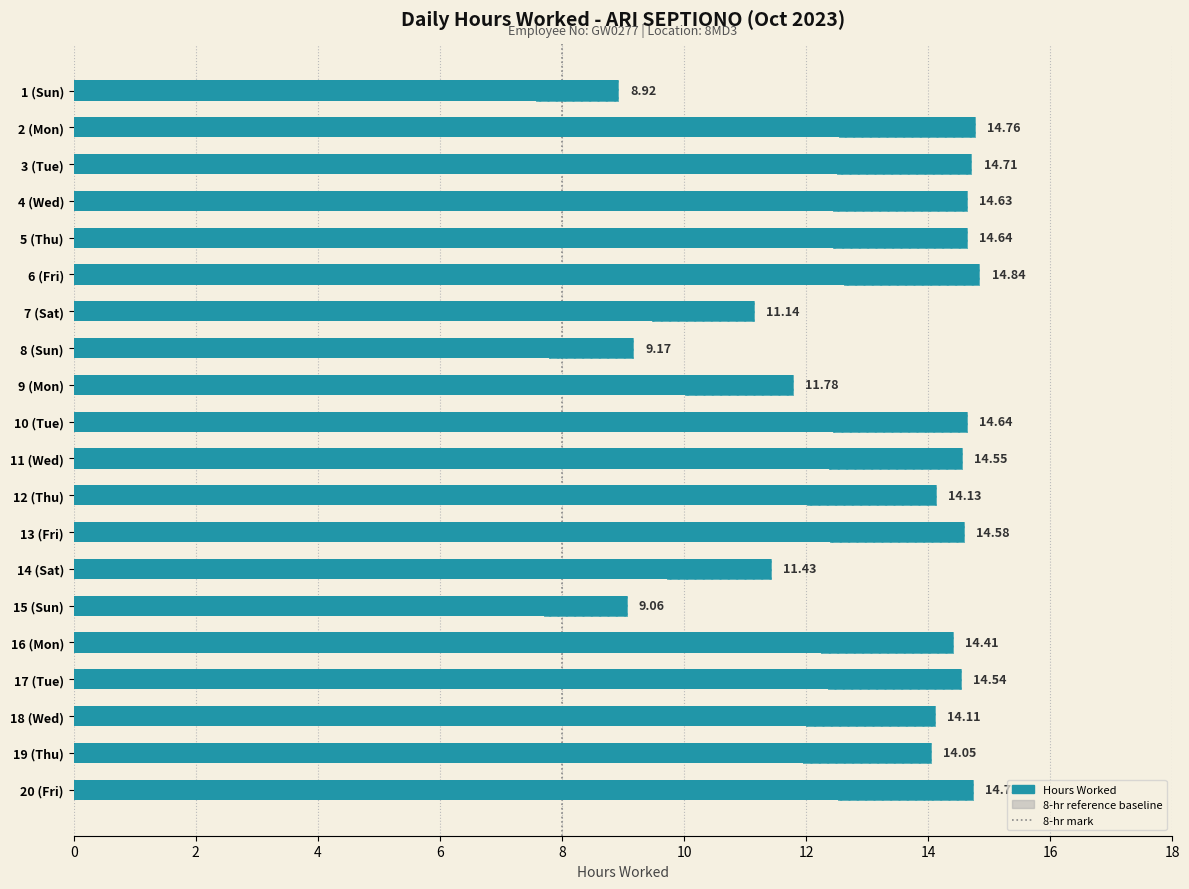

Which label corresponds to the largest value in the chart?

6 (Fri)